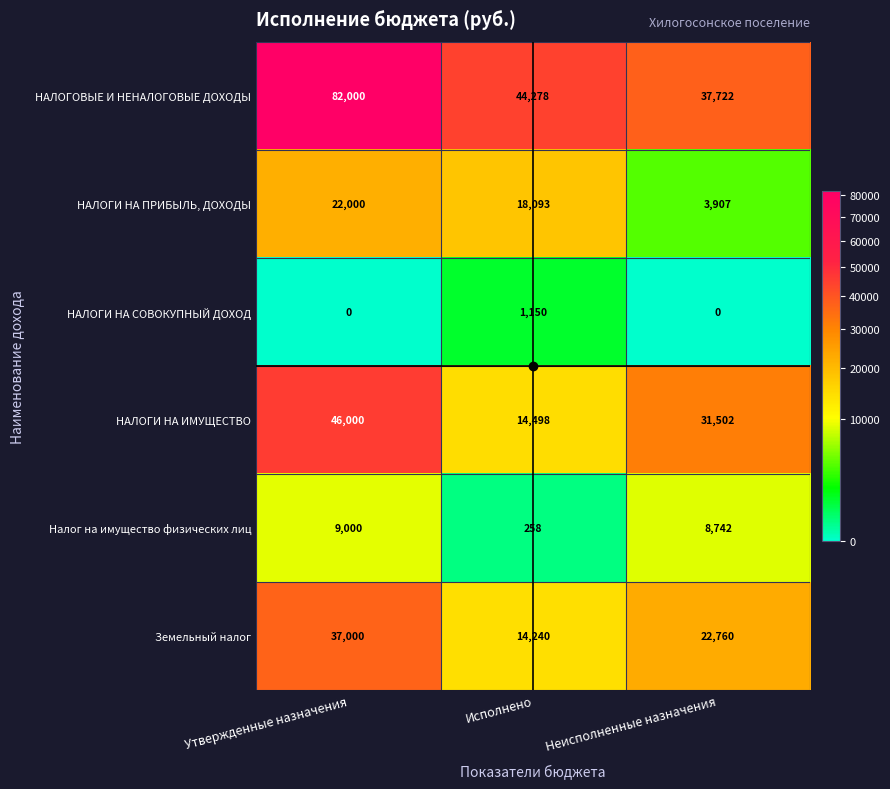

The Земельный налог series shows 37000 at Утвержденные назначения. True or false?

True